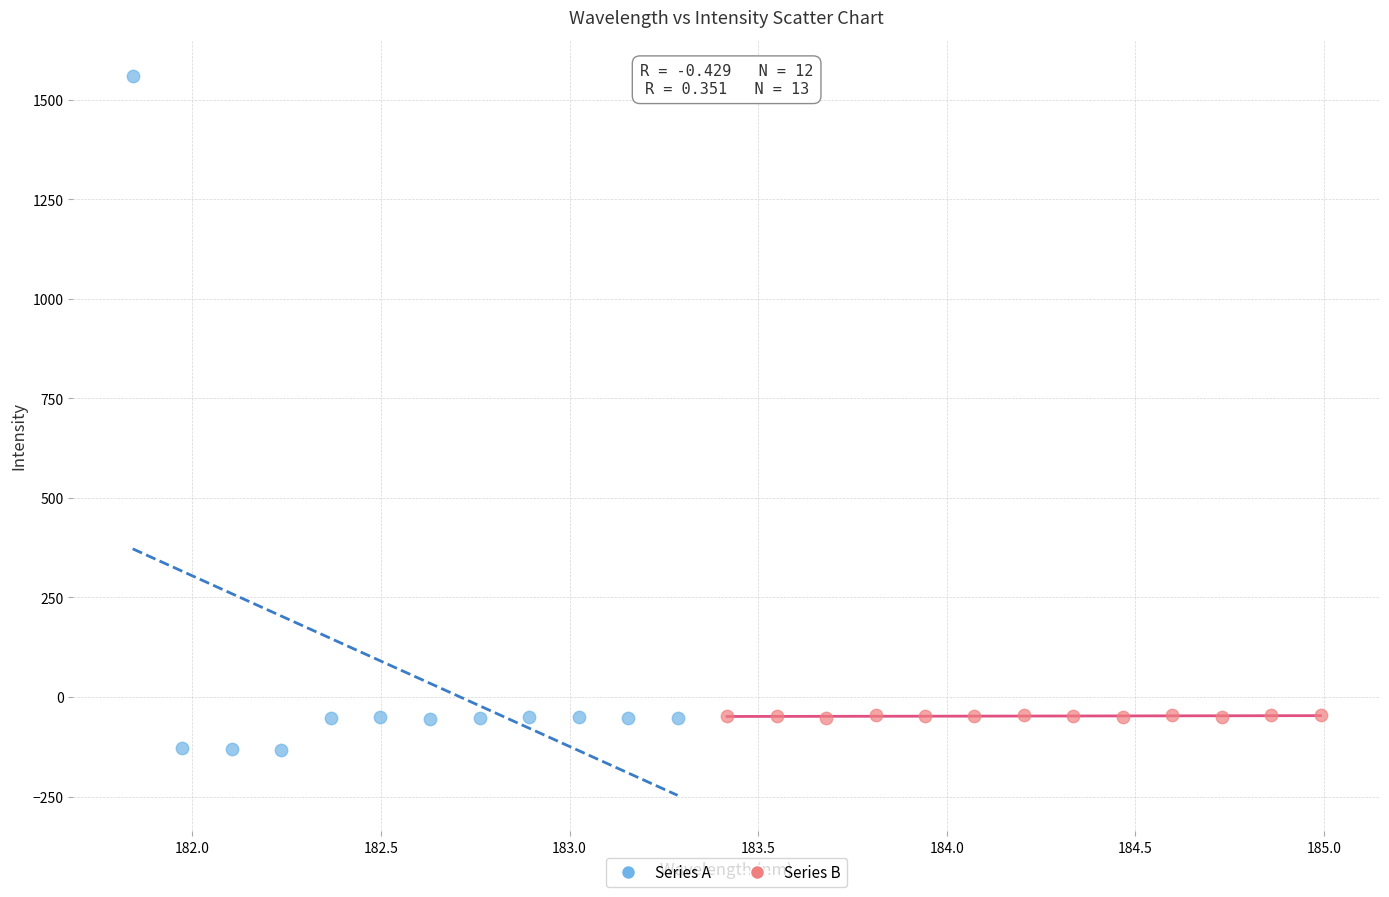

Which series reaches the minimum Y coordinate?

Series A